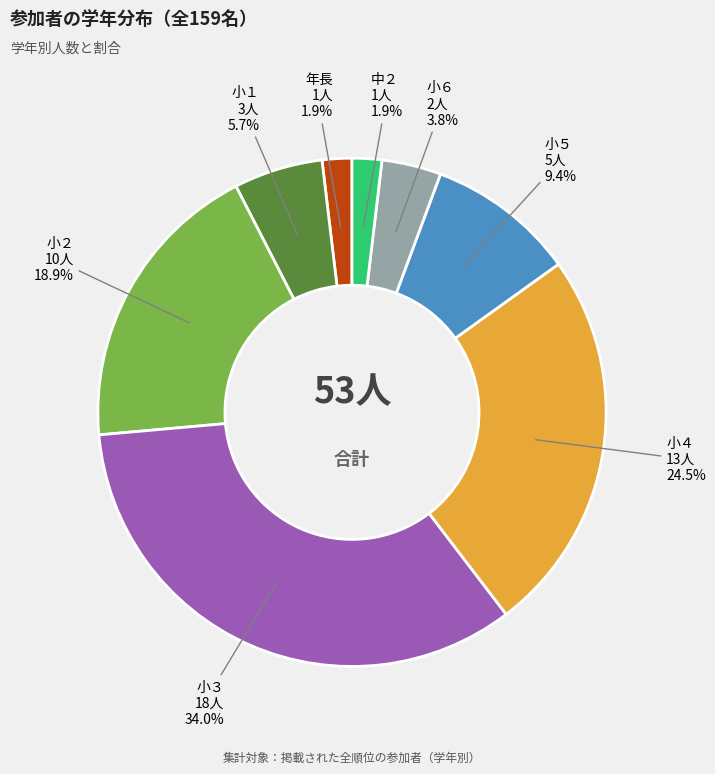

Is there a majority slice in this chart?

No